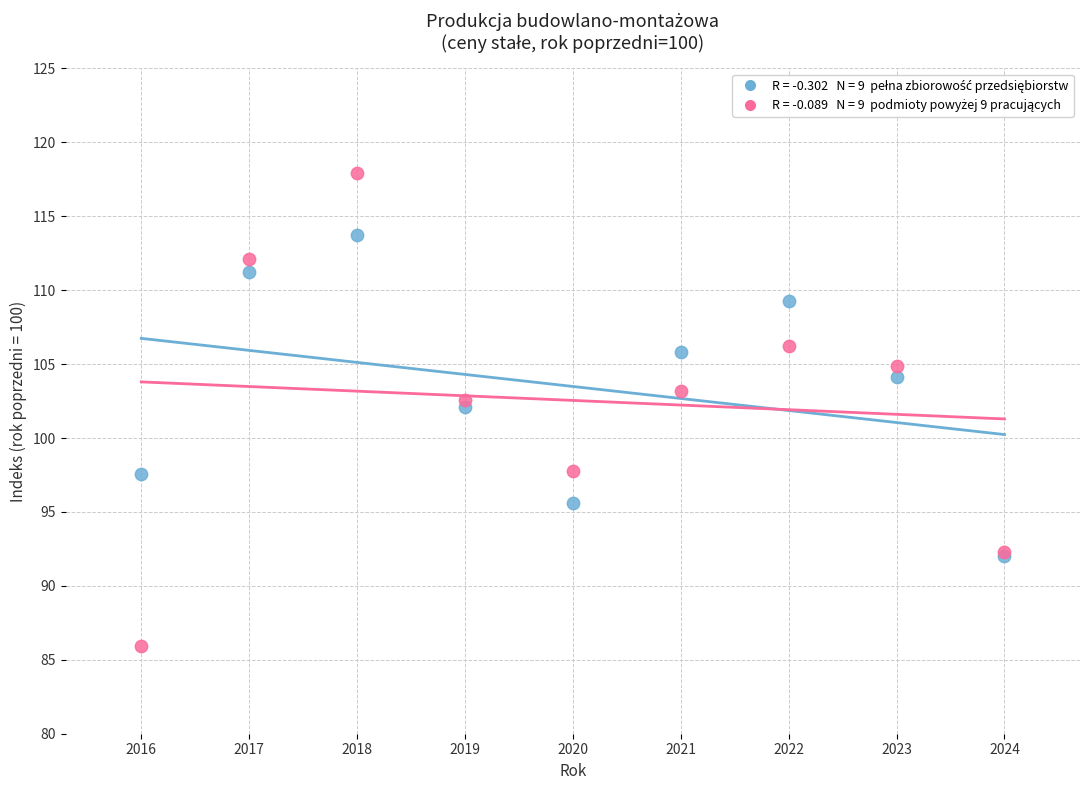

Across all series, what Y value is closest to 101?

102.1